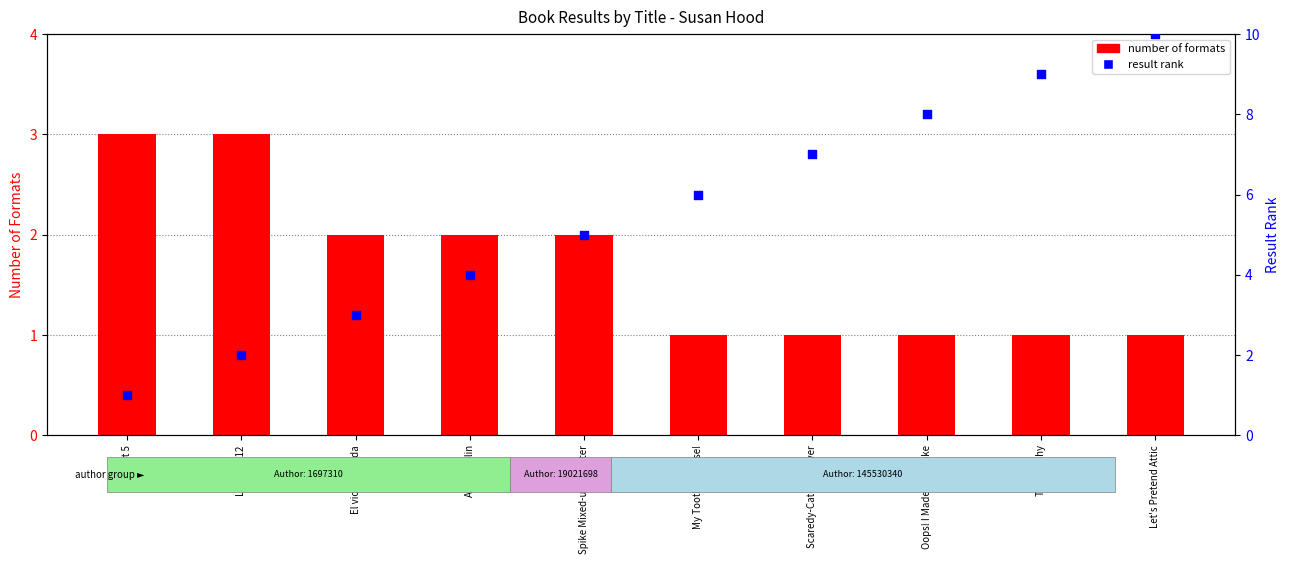

At which category is the sum across all series the highest?

Let's Pretend Attic